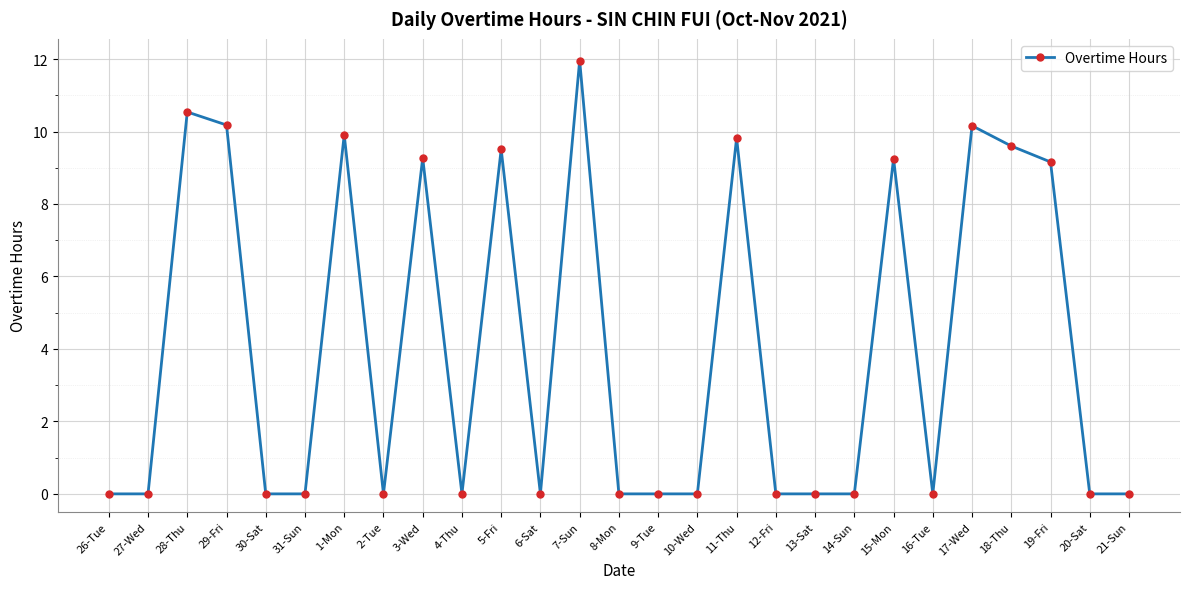

What is the value of the 11th point from the left?

9.5